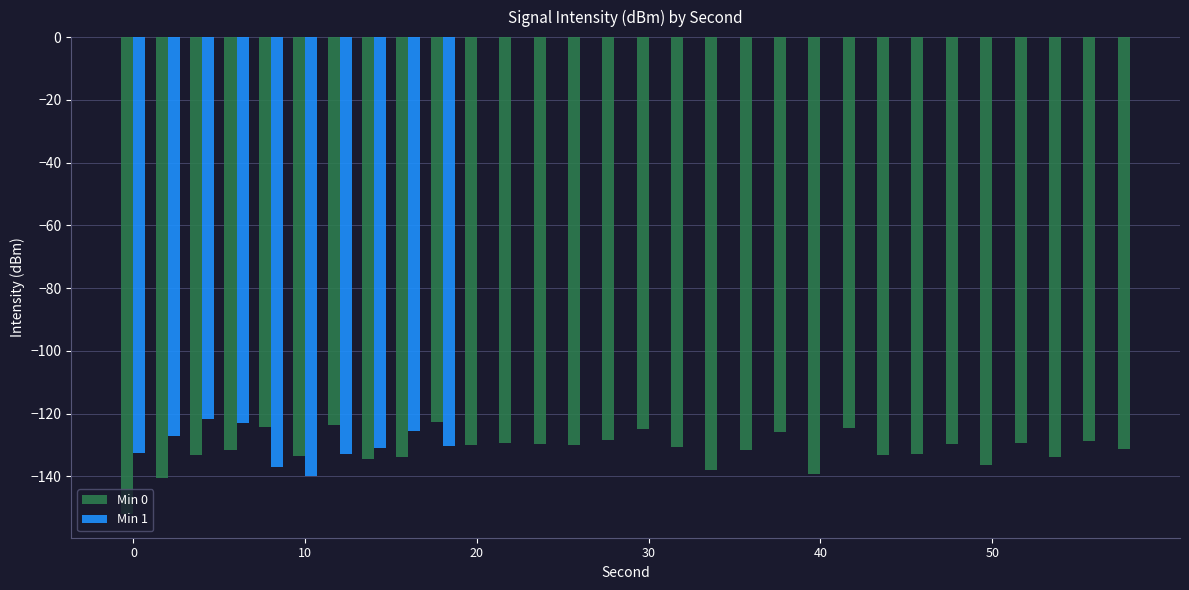

What is the lowest value of the Min 1 series?

-140.0